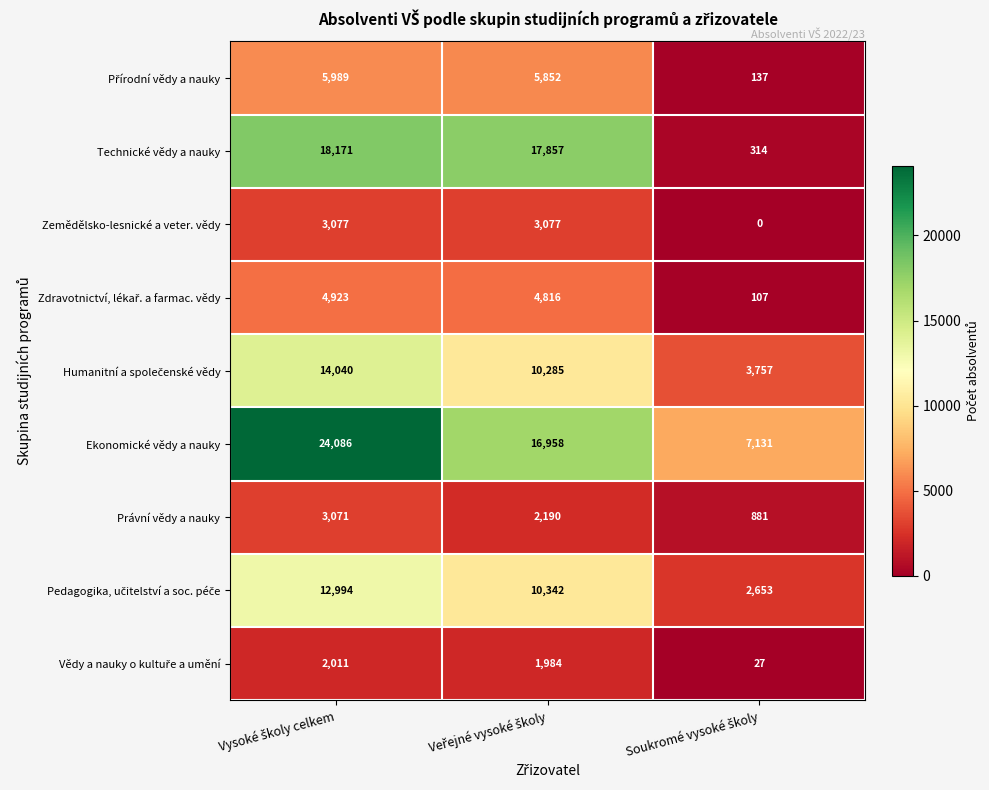

Which series has the largest total across all categories?

Ekonomické vědy a nauky